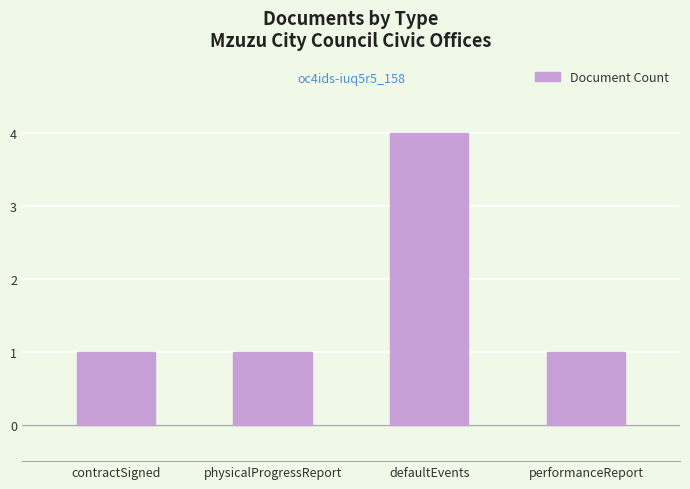

The chart shows a value of 2 at defaultEvents. True or false?

False